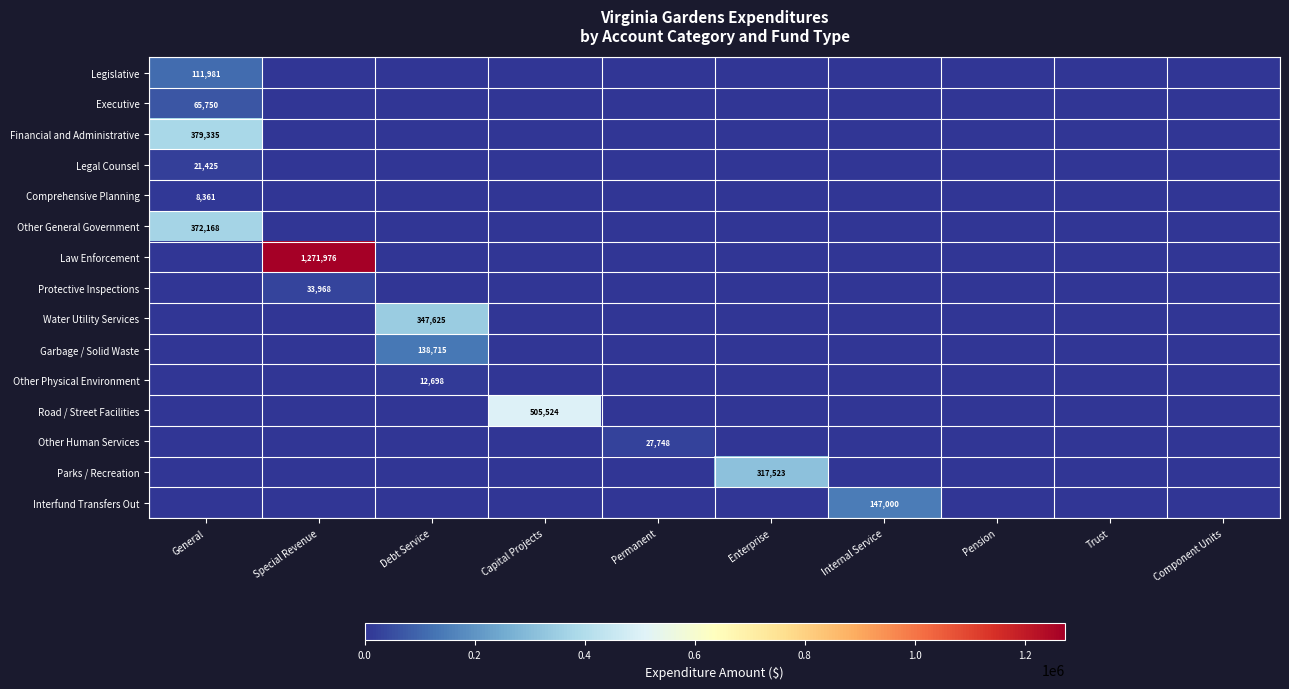

At which label does Protective Inspections reach its minimum?

General